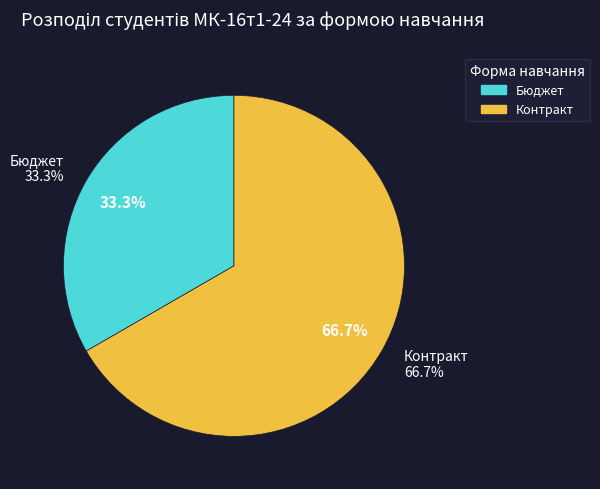

Is it true that Контракт is 67% of the pie?

True